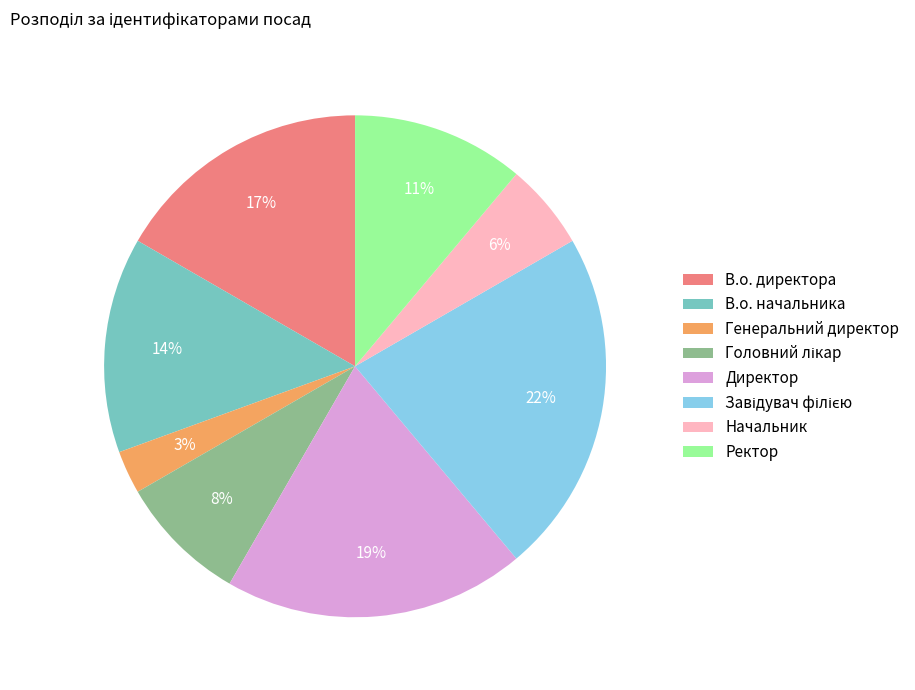

Is there any slice that represents more than half of the pie?

No